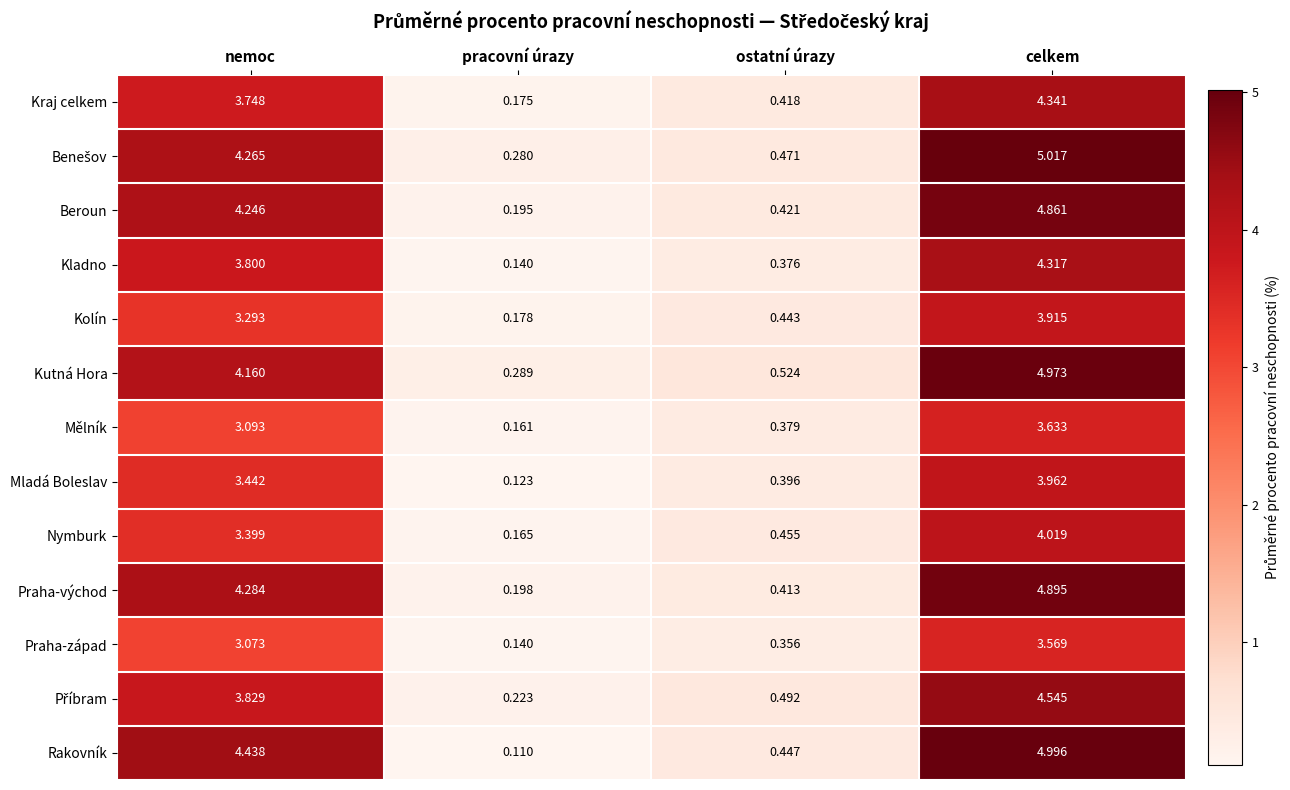

At which label does Nymburk first exceed 3?

nemoc